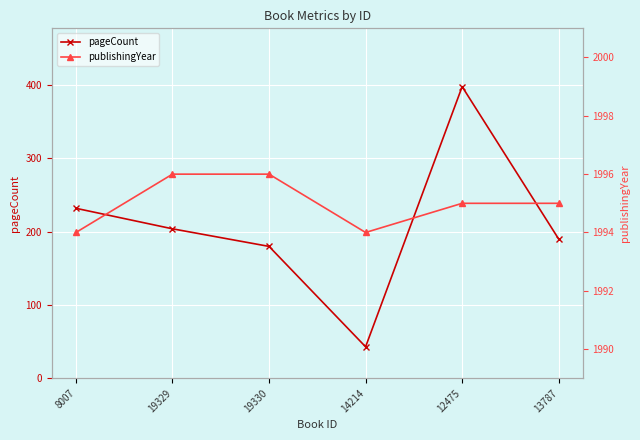

Reading left to right, transcribe all the data shown in this chart.

pageCount: 8007=232	19329=204	19330=180	14214=43	12475=398	13787=190
publishingYear: 8007=1994	19329=1996	19330=1996	14214=1994	12475=1995	13787=1995